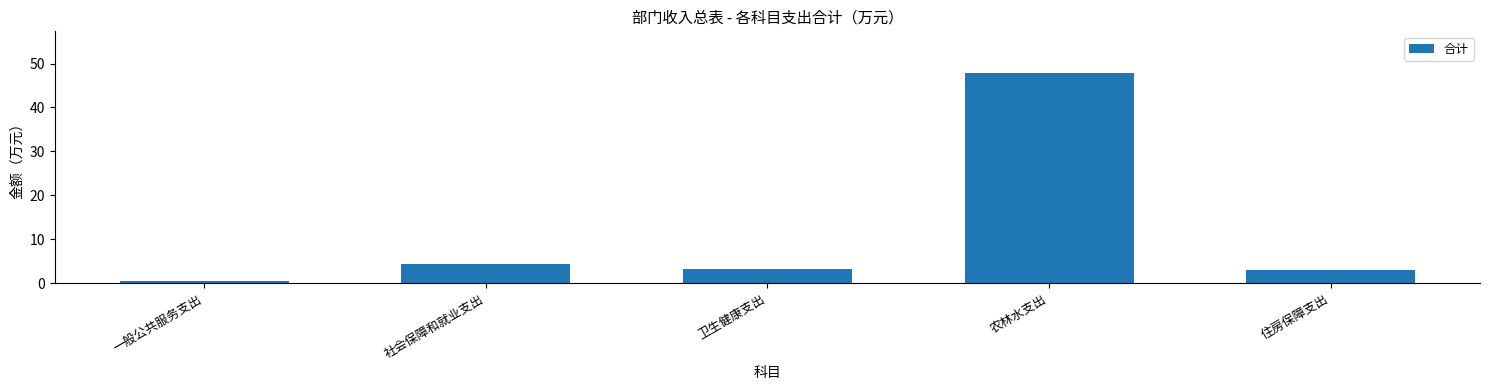

What is the value of the 4th bar from the left?

47.8